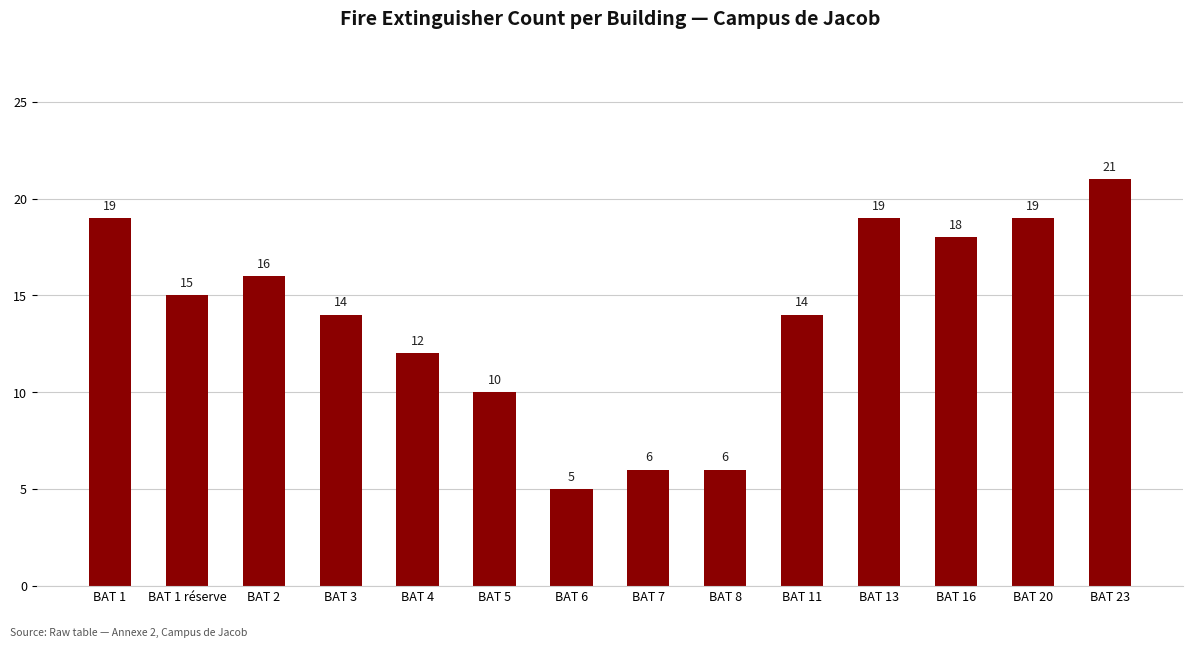

What is the greatest value displayed?

21